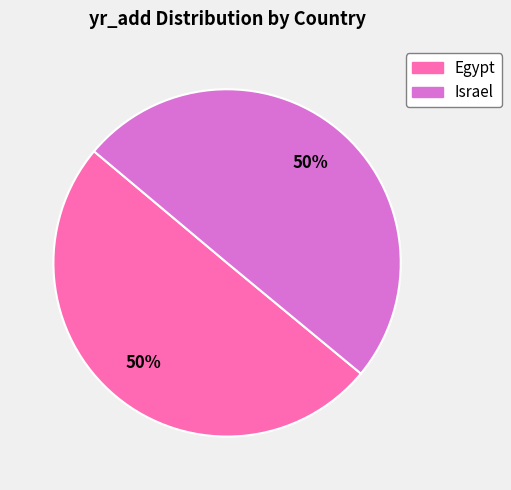

Combined, do Israel and Egypt account for over 50%?

Yes